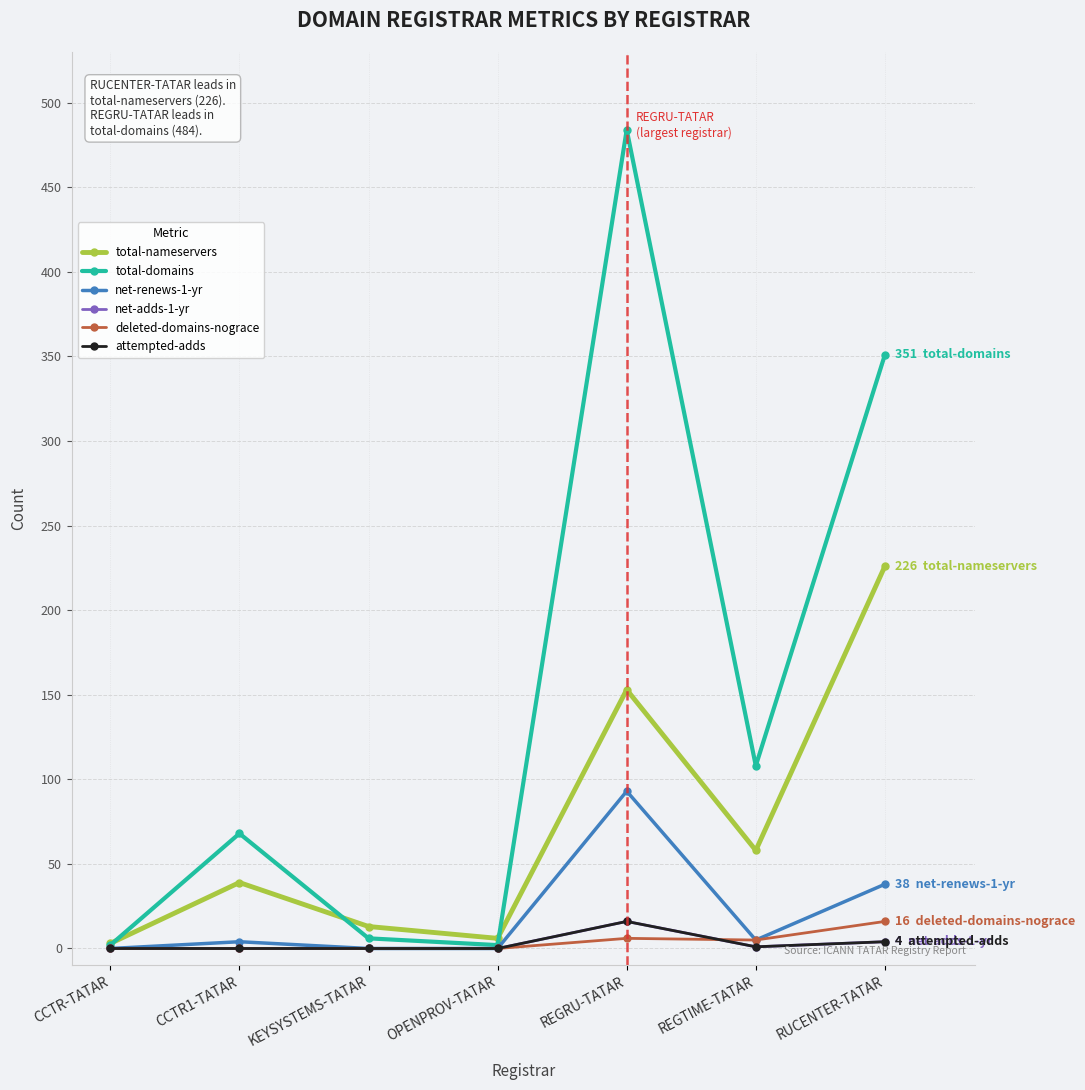

Does the chart have visible grid lines?

Yes